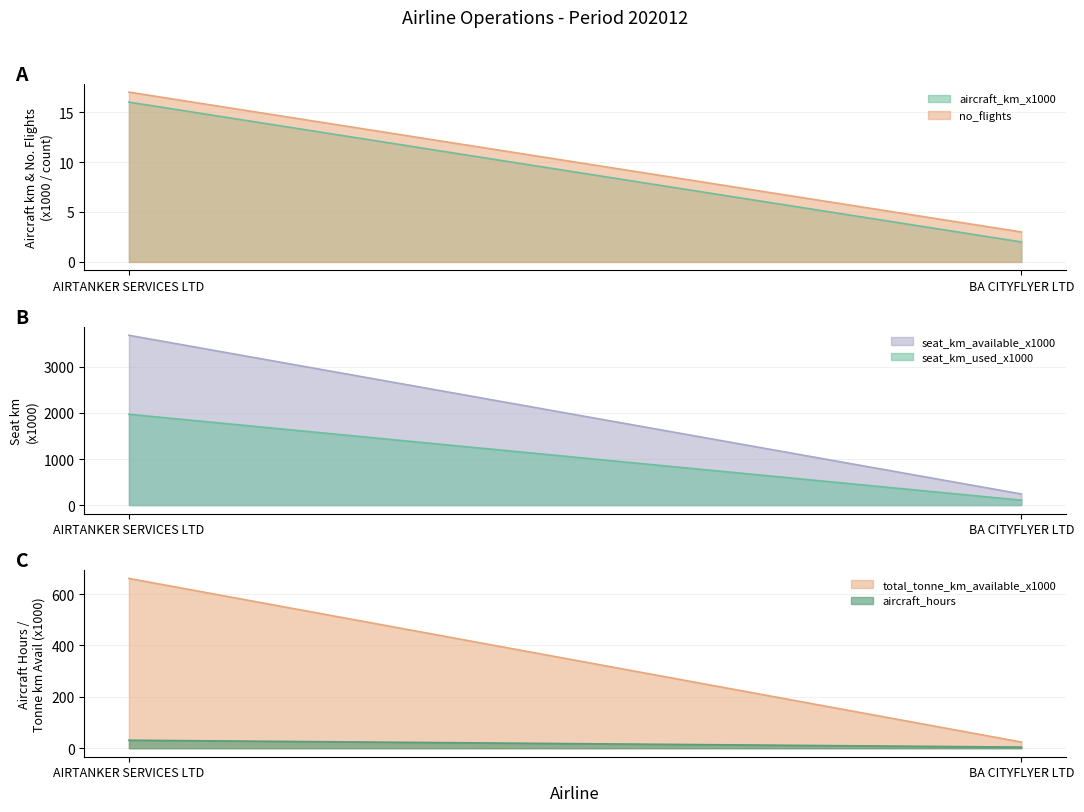

What is the difference between the highest and lowest values at BA CITYFLYER LTD?

239.0